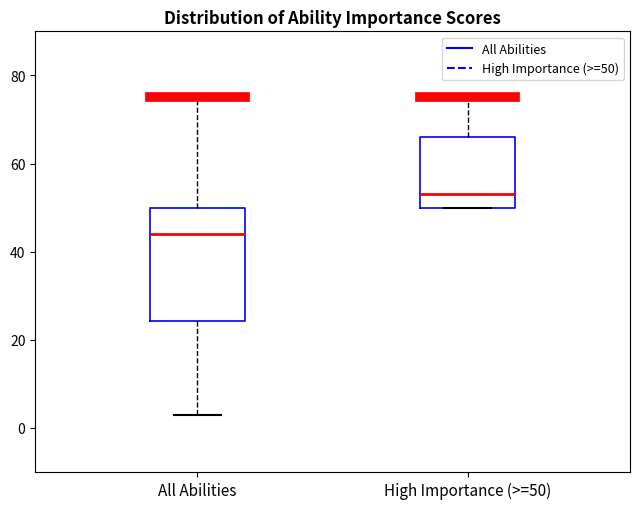

Comparing the boxes themselves (not the whiskers), which one is the tallest?

All Abilities